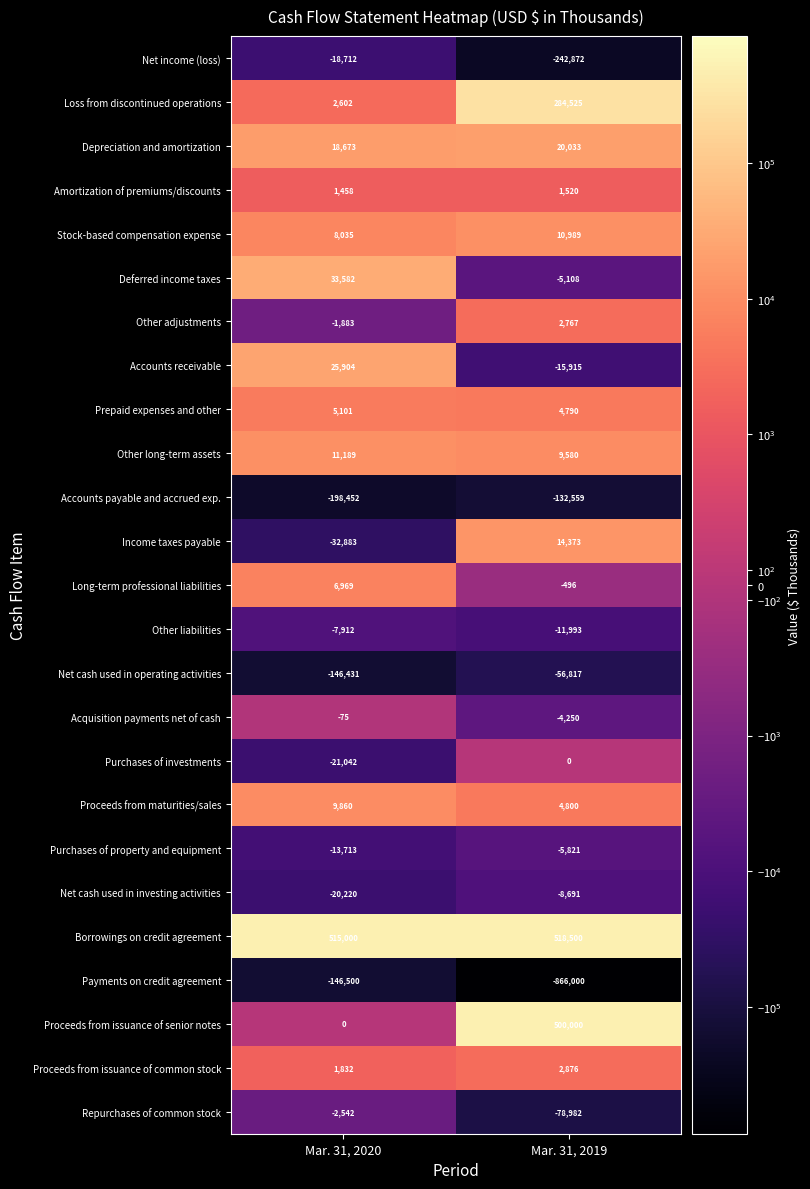

Which series has the largest range (max minus min)?

Payments on credit agreement